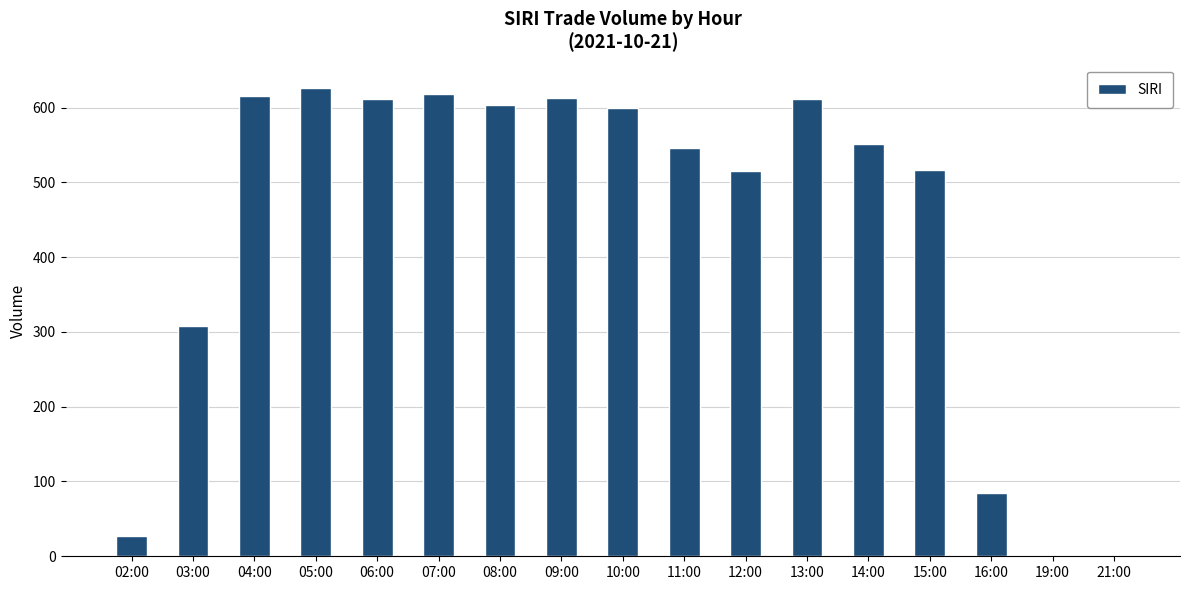

The chart shows a value of 525 at 03:00. True or false?

False